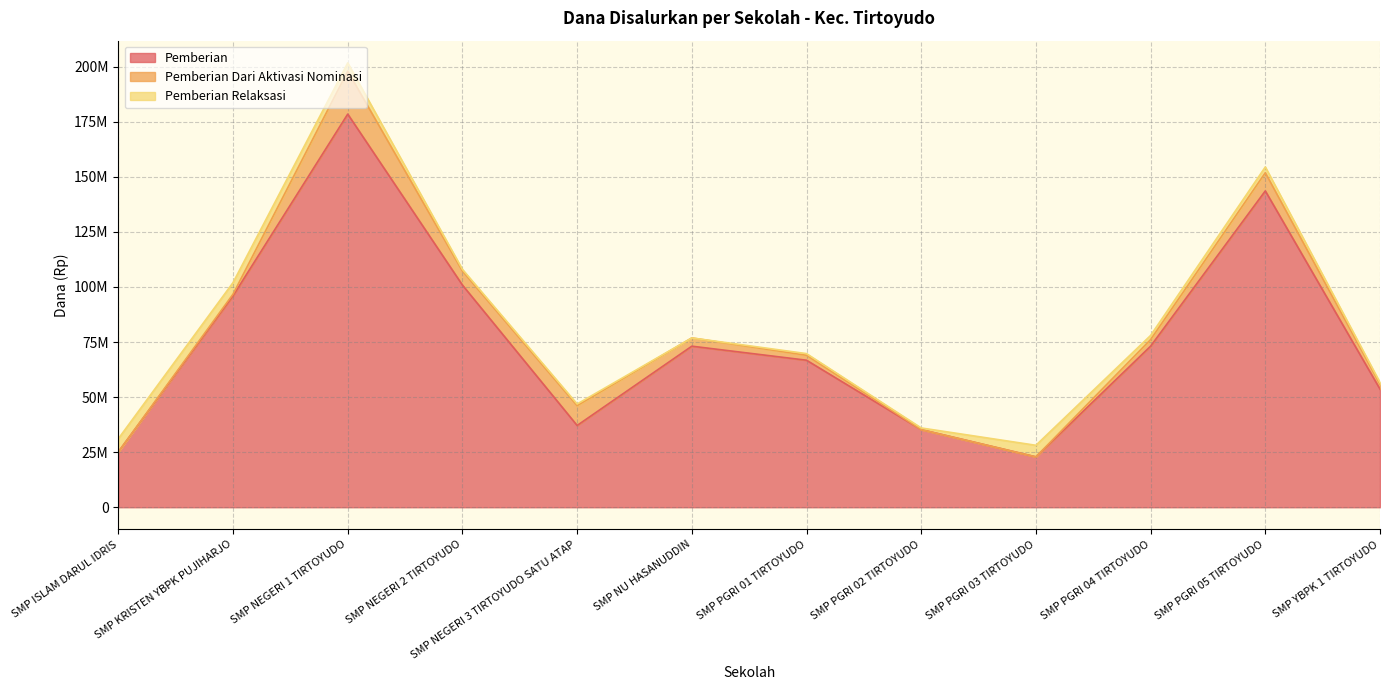

At which category does the chart reach its peak across all series?

SMP NEGERI 1 TIRTOYUDO